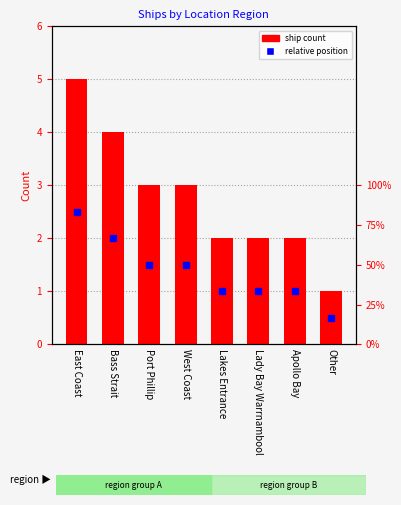

List the labels in order of value, largest first.

East Coast, Bass Strait, Port Phillip, West Coast, Lakes Entrance, Lady Bay Warrnambool, Apollo Bay, Other